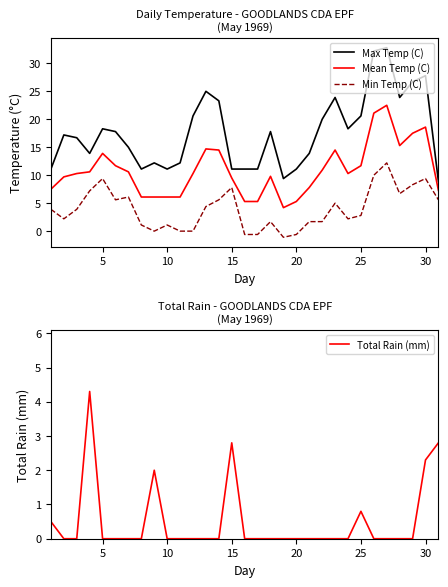

True or false: Mean Temp (C) has more than 1 points higher than both neighbors.

True